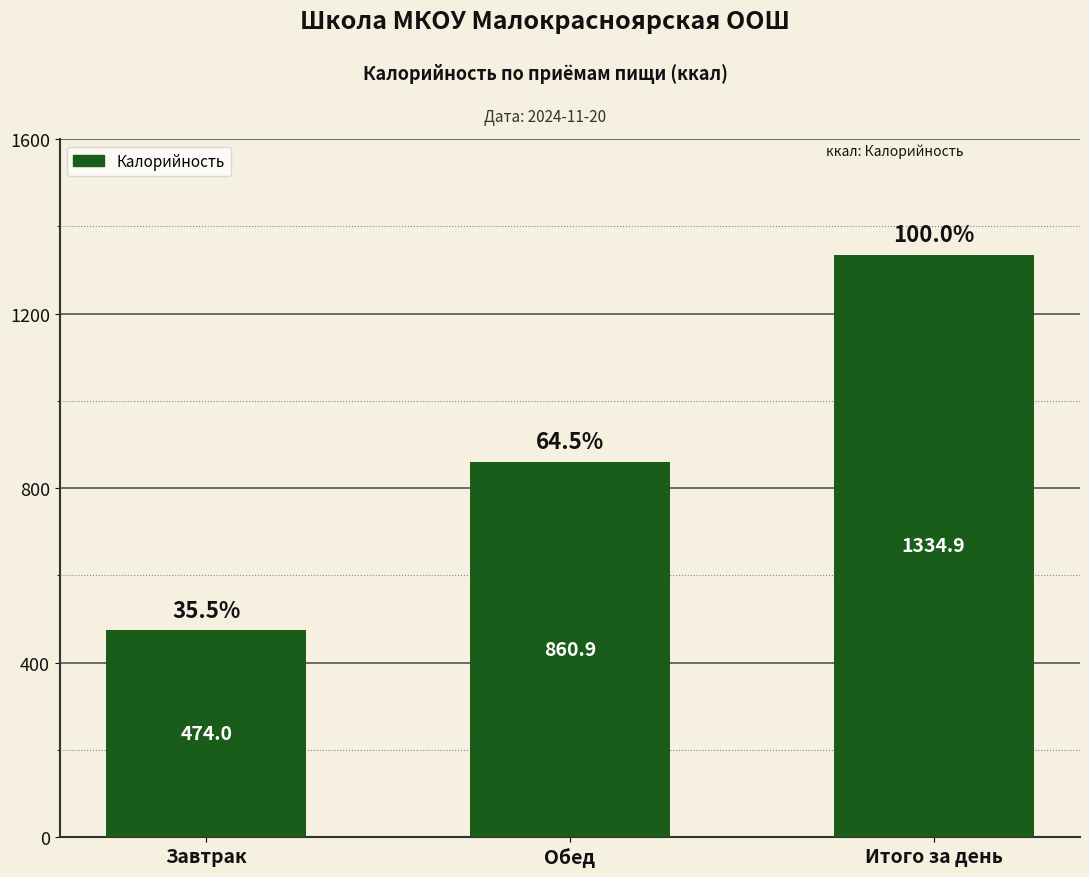

What is the average value?

890.0